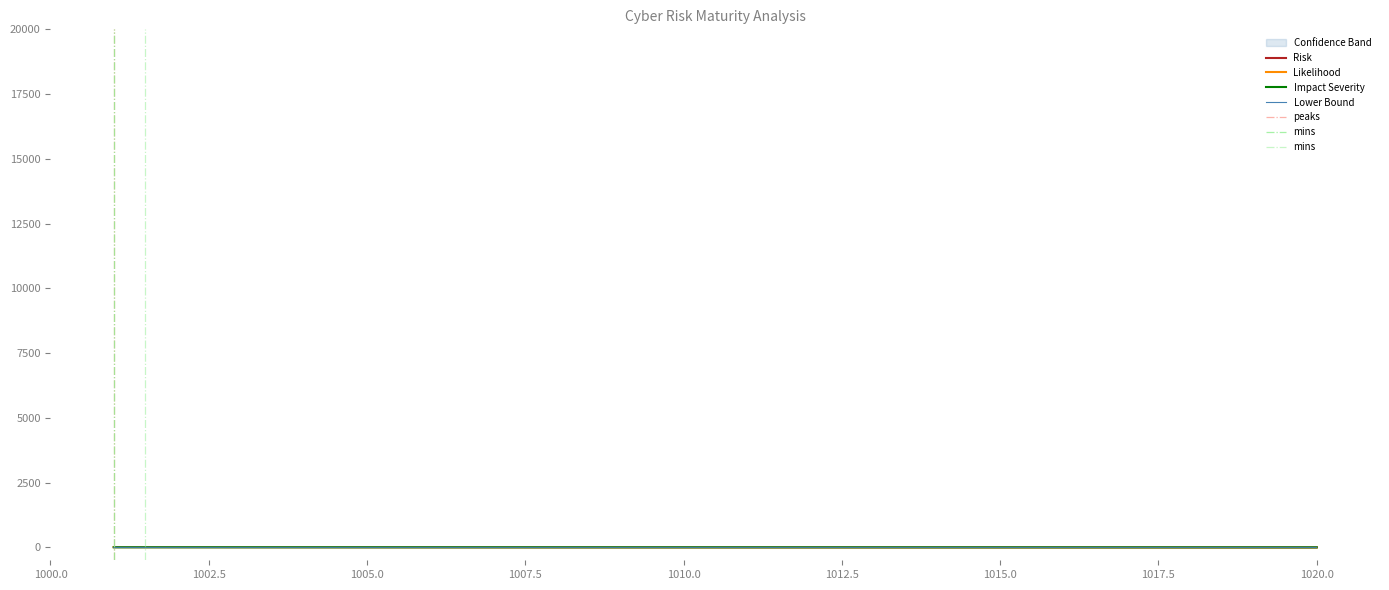

What is the sum of all Impact Severity values?

298.1